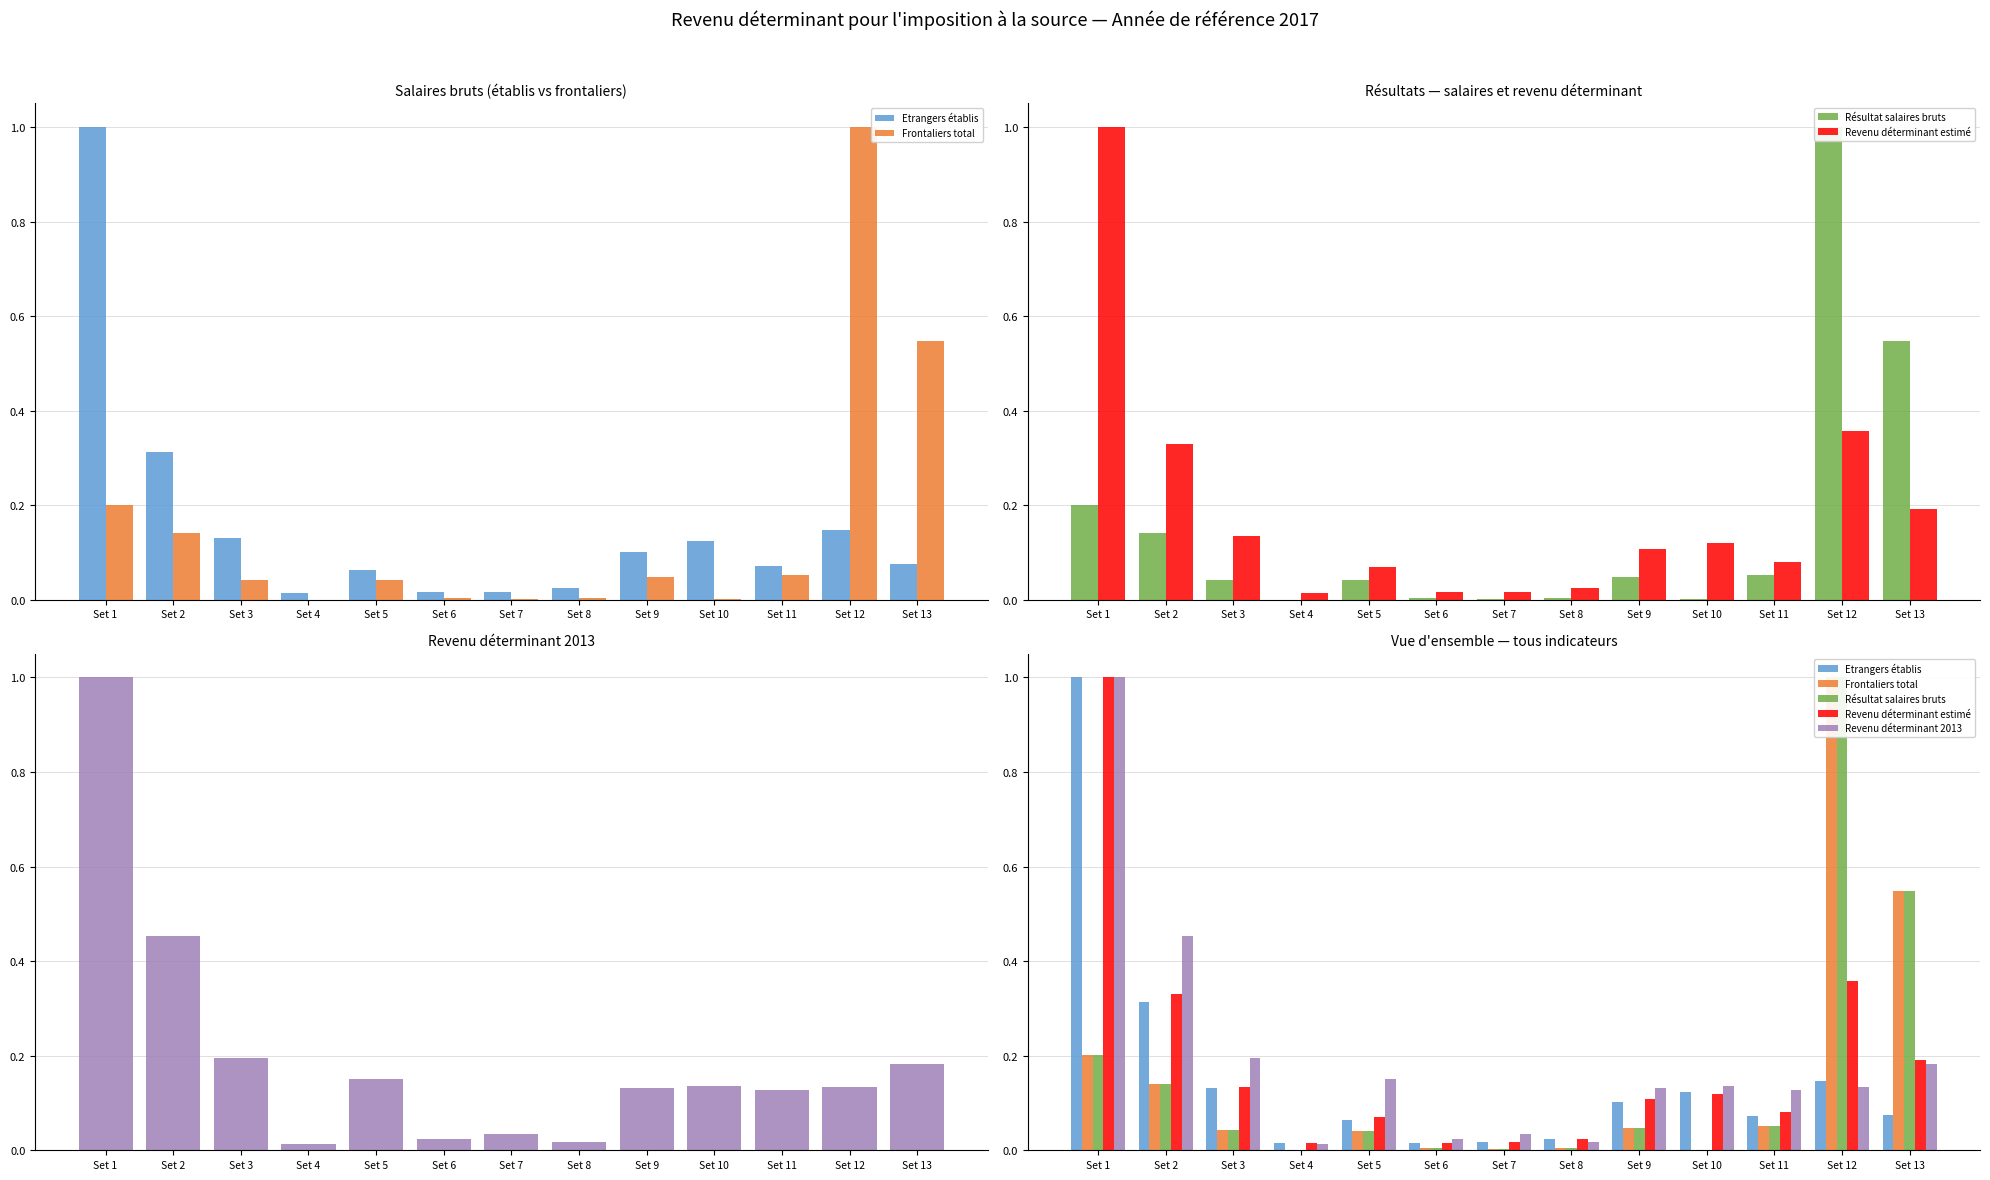

The Etrangers établis series shows 0.1 at Set 10. True or false?

True